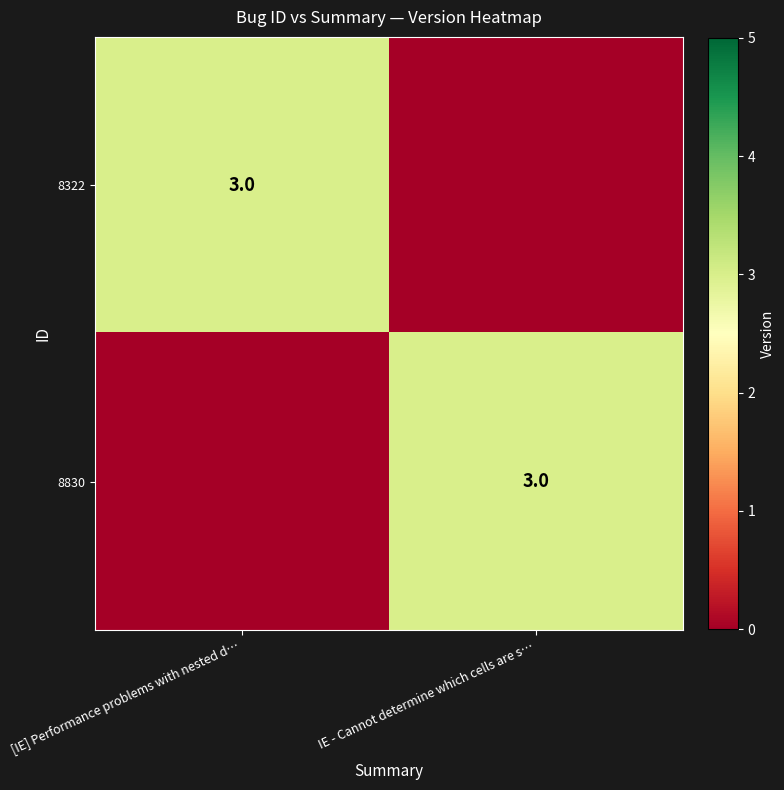

The 8830 series shows 1 at IE - Cannot determine which cells are s…. True or false?

False